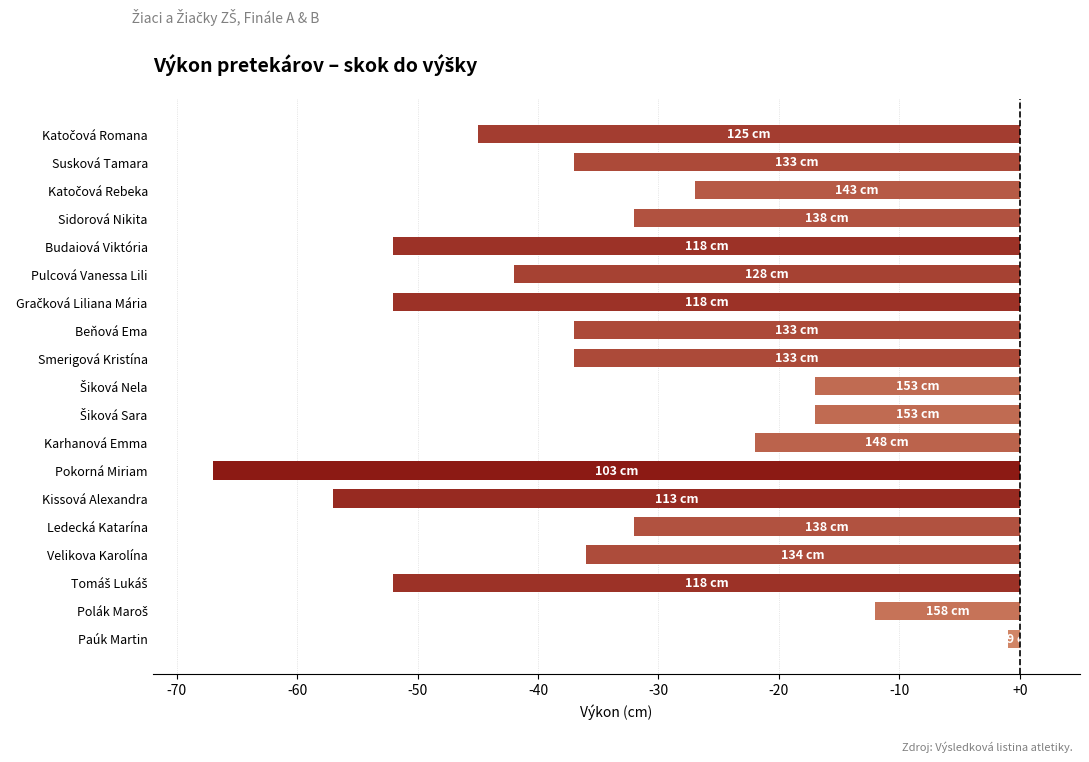

Reading bottom to top, what are all the values shown in this chart?

-1	-12	-52	-36	-32	-57	-67	-22	-17	-17	-37	-37	-52	-42	-52	-32	-27	-37	-45